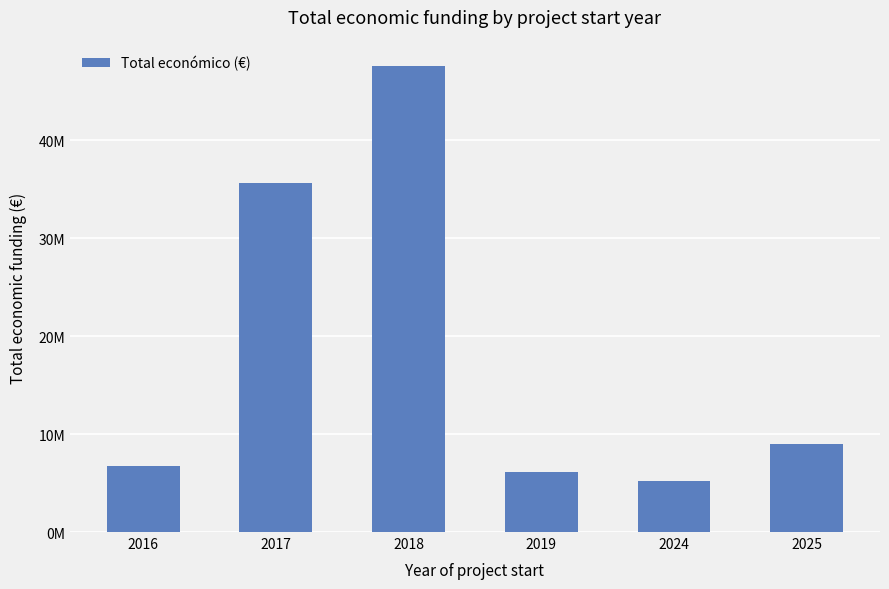

Reading left to right, extract all data points from this chart.

6731897	35670083	47610207	6158906	5204069	8998444